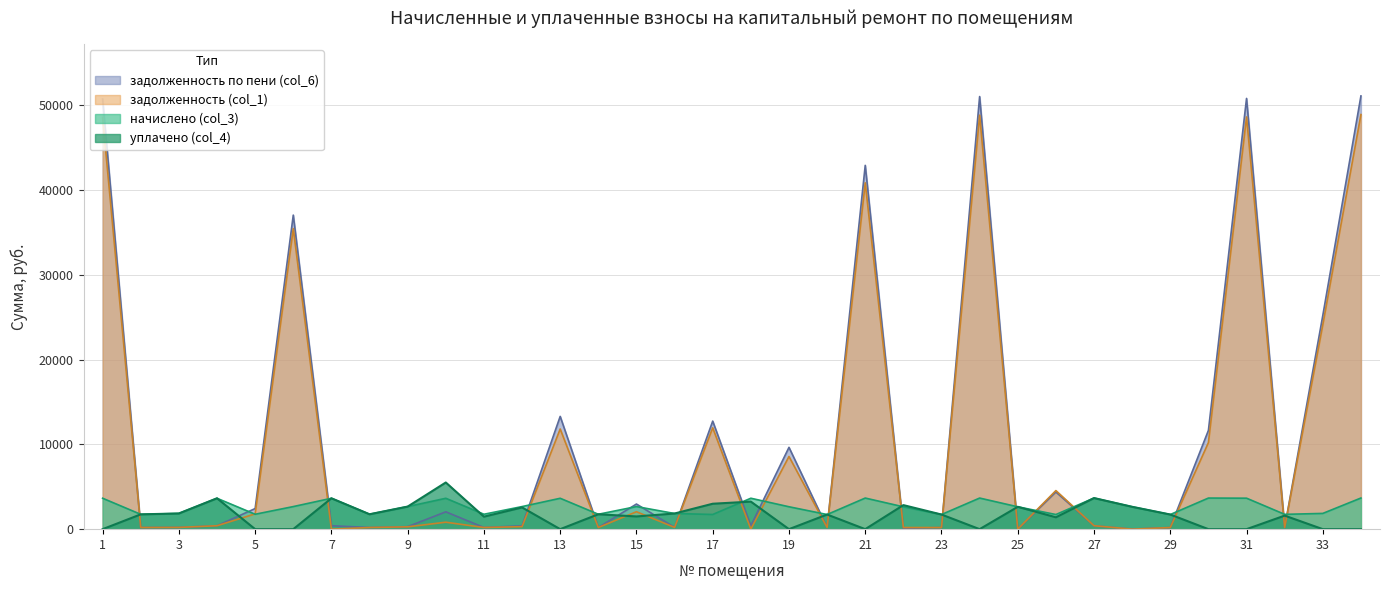

Which series ends up on top after the final intersection of задолженность (col_1) and уплачено (col_4)?

задолженность (col_1)